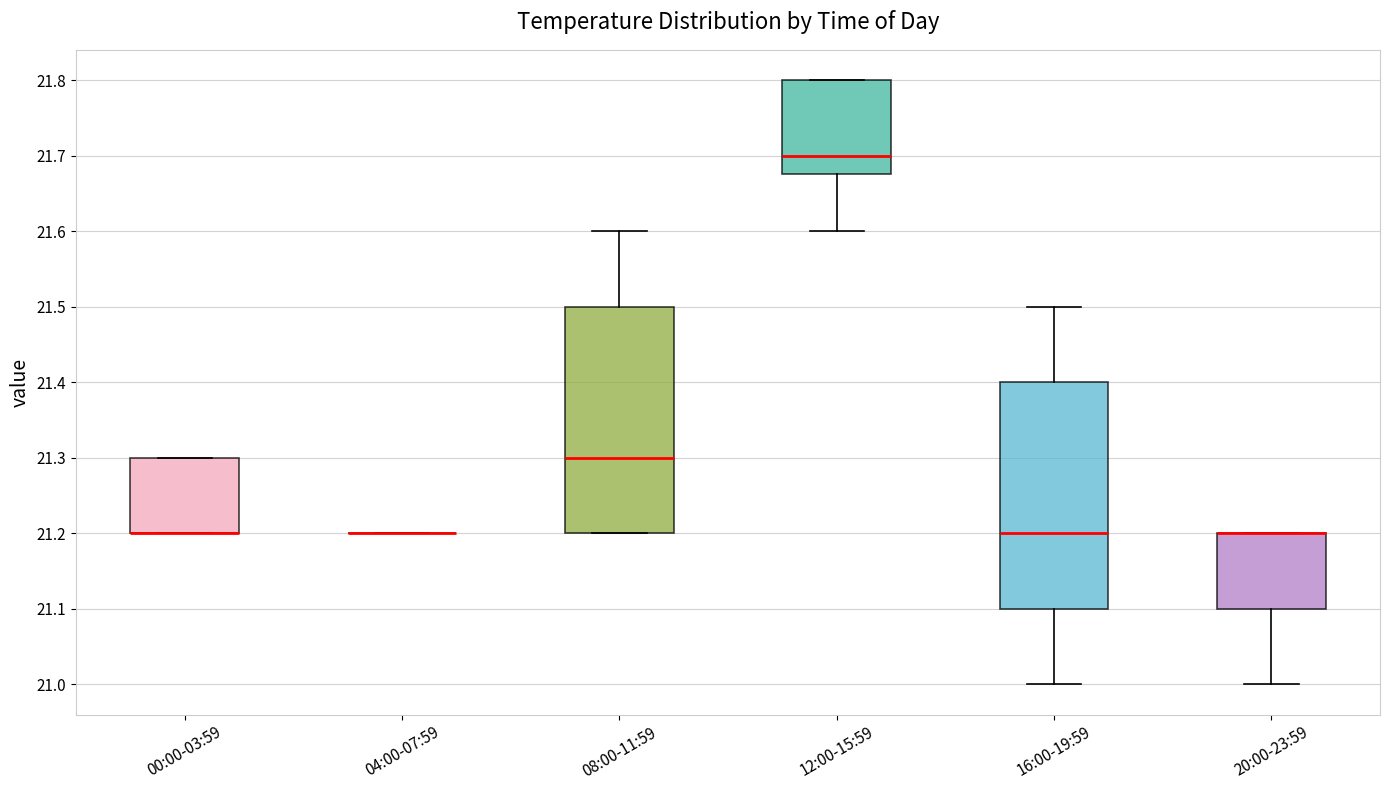

Where does the lower whisker of the box for 12:00-15:59 end on the y-axis? The values are not printed on the chart, so give them approximately, as read against the axis.

21.60